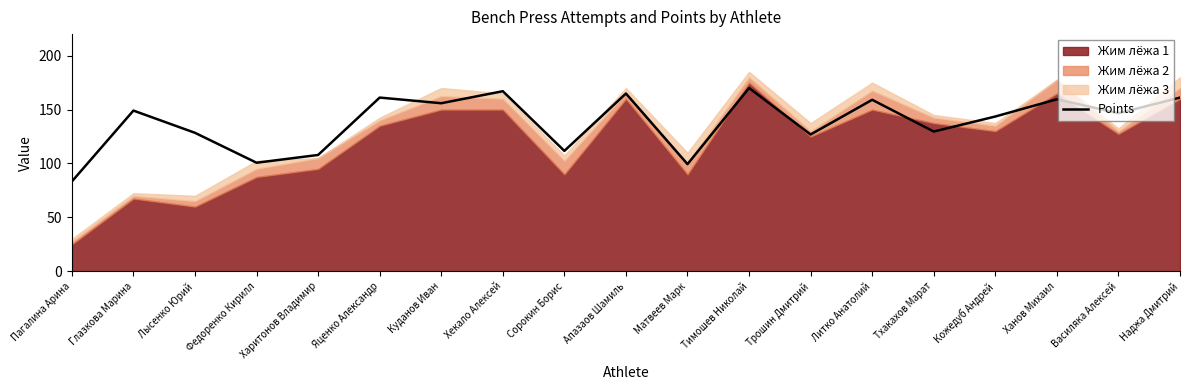

True or false: Points has a value of 104.3 at Наджа Дмитрий.

False